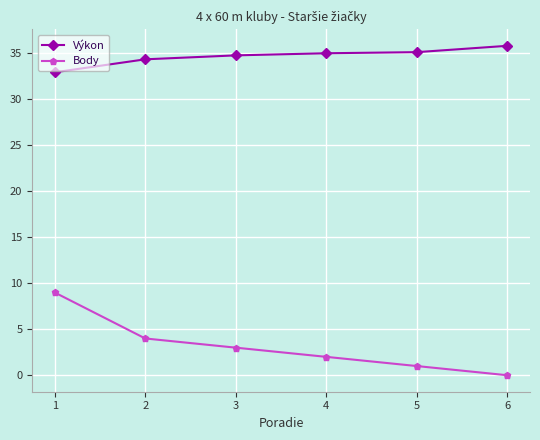

True or false: Výkon and Body cross at least once.

False